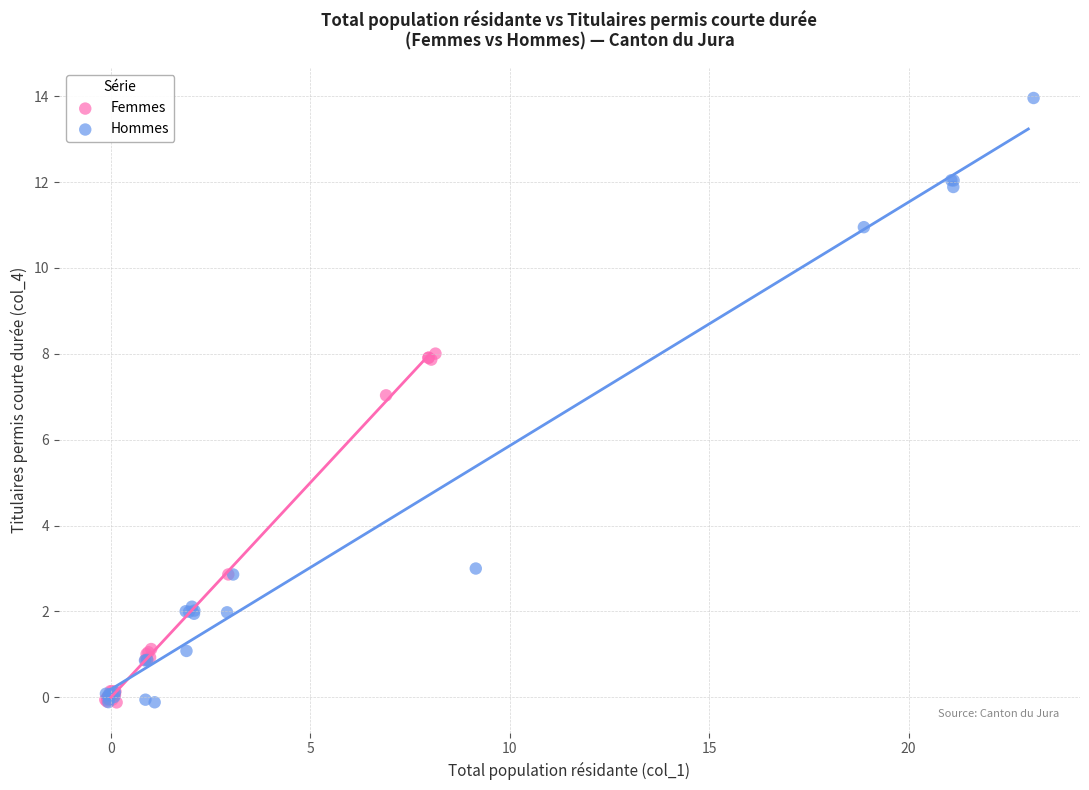

Which series contains the highest Y value?

Hommes